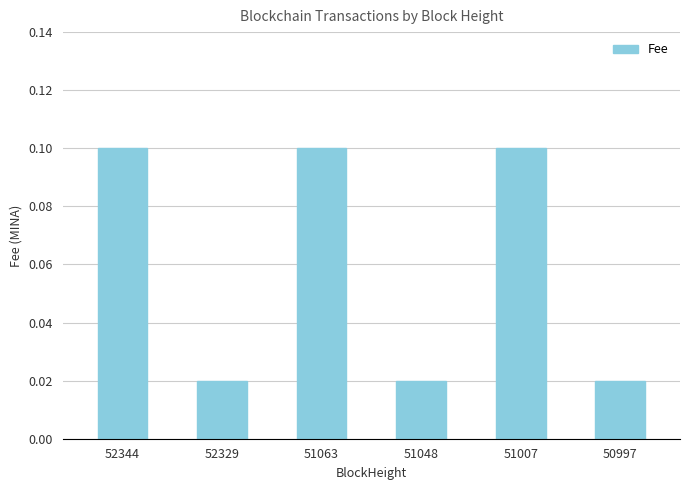

Count the values in the range 0 to 1.

6